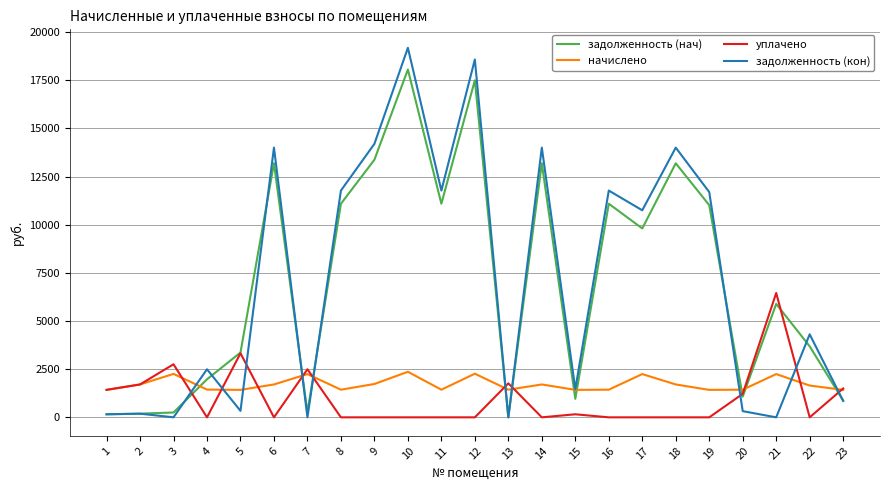

Between which two adjacent categories do задолженность (кон) and уплачено first intersect?

3 and 4